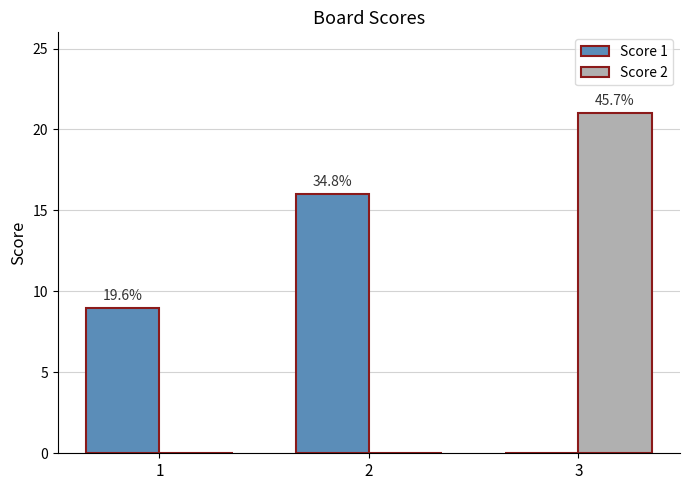

What is the value of the Score 2 bar at the 3rd from the left?

21